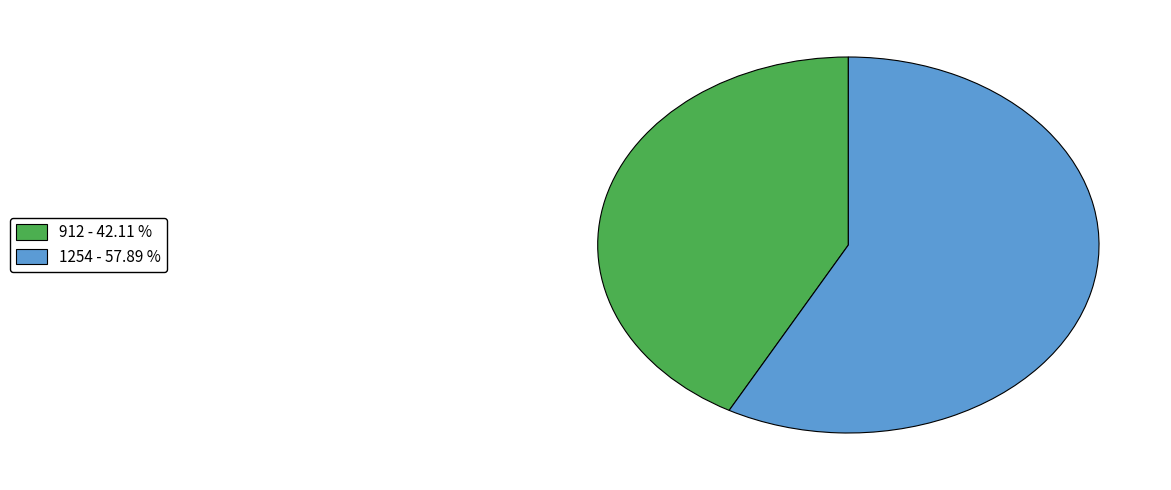

Is it true that 912 is 33% of the pie?

False